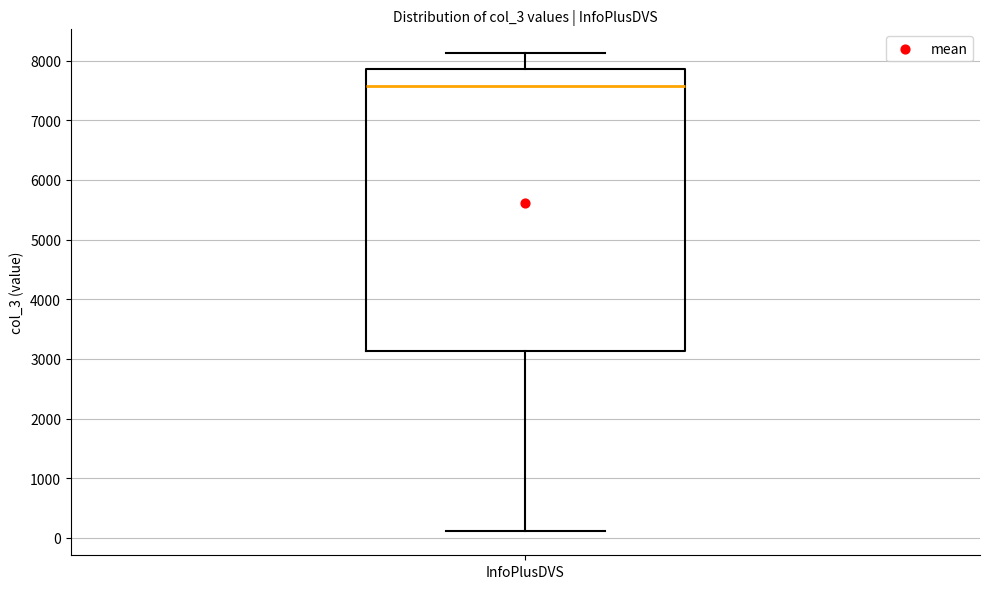

Where is the upper edge of the box for InfoPlusDVS on the y-axis? The values are not printed on the chart, so give them approximately, as read against the axis.

7900